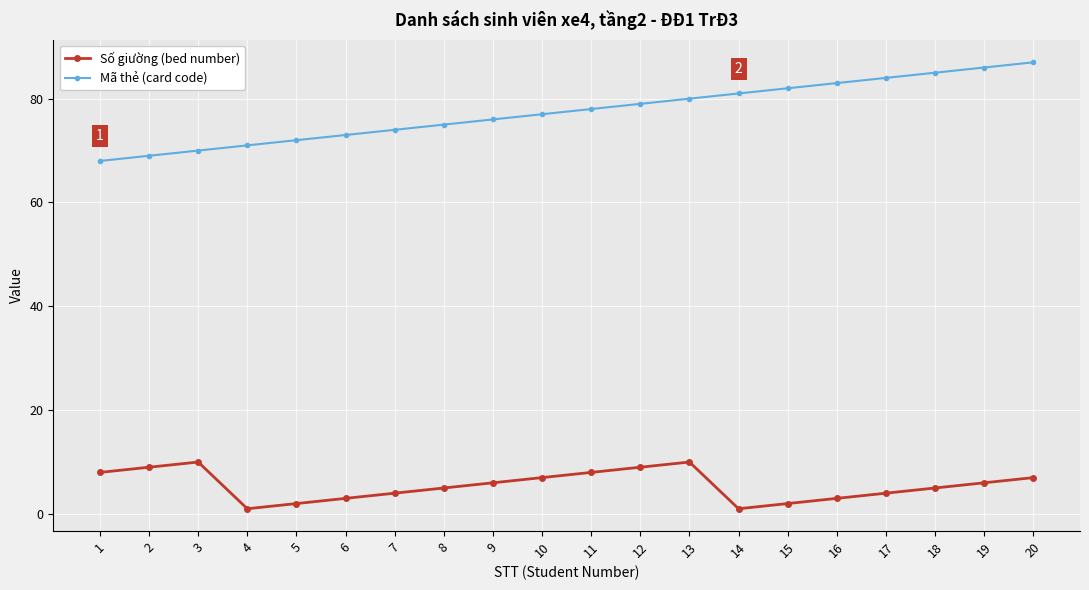

Rank the series by their maximum value, from highest to lowest.

Mã thẻ (card code), Số giường (bed number)